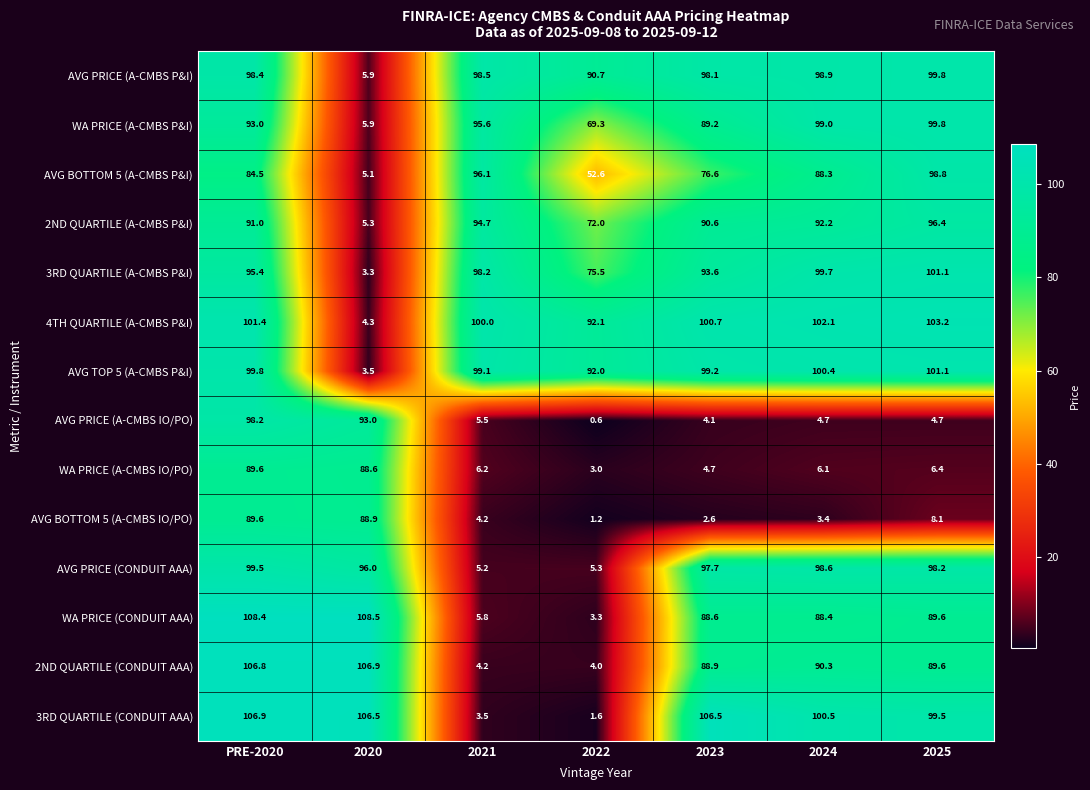

Is it true that 2ND QUARTILE (A-CMBS P&I) equals 5.3 at 2020?

True